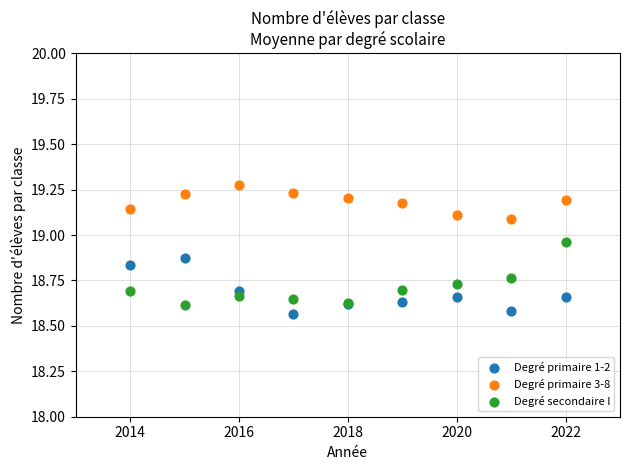

Which series has the largest Y range (max minus min)?

Degré secondaire I